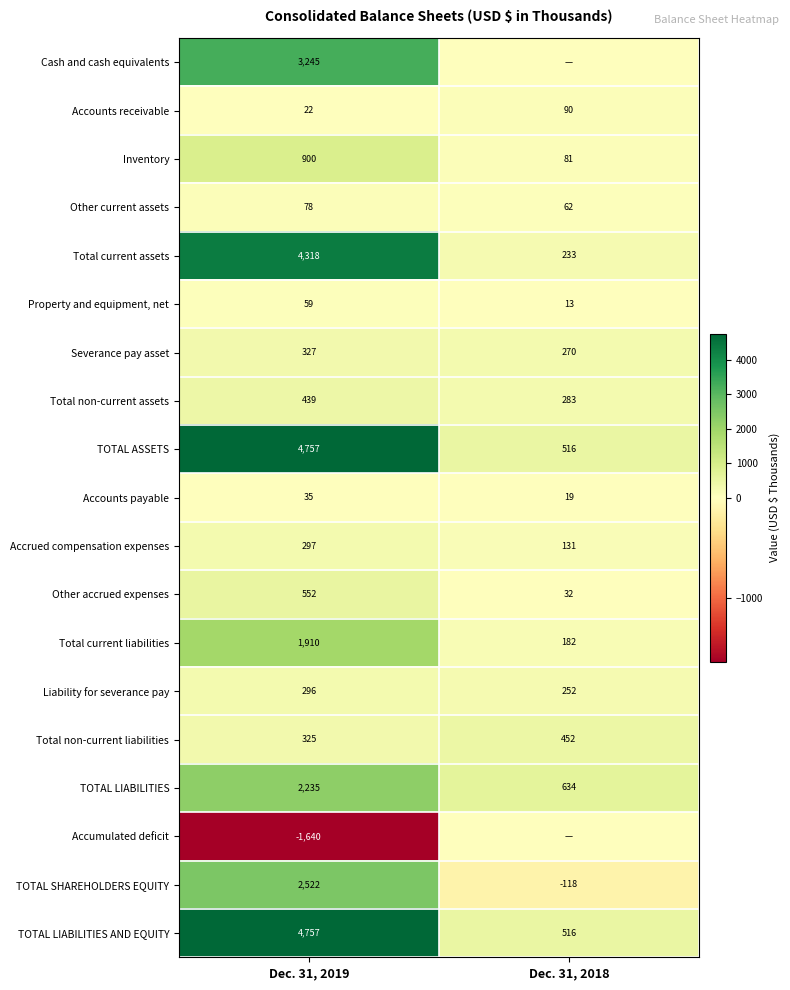

What is the total value across all series at Dec. 31, 2018?

3648